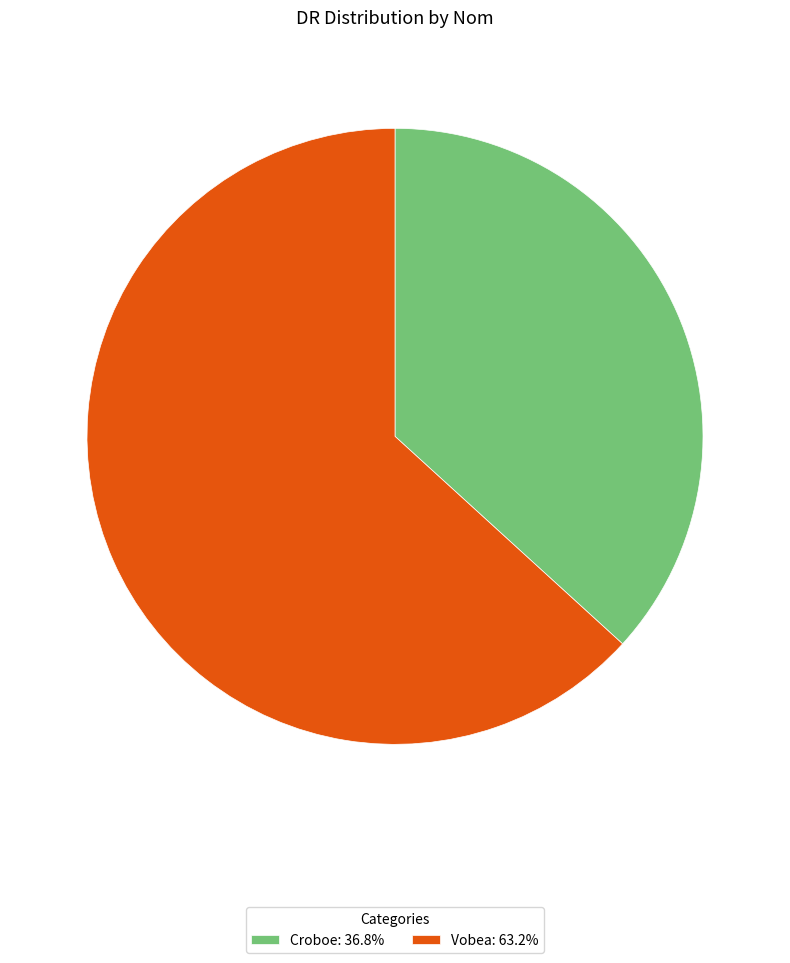

Count the number of slices in the pie.

2